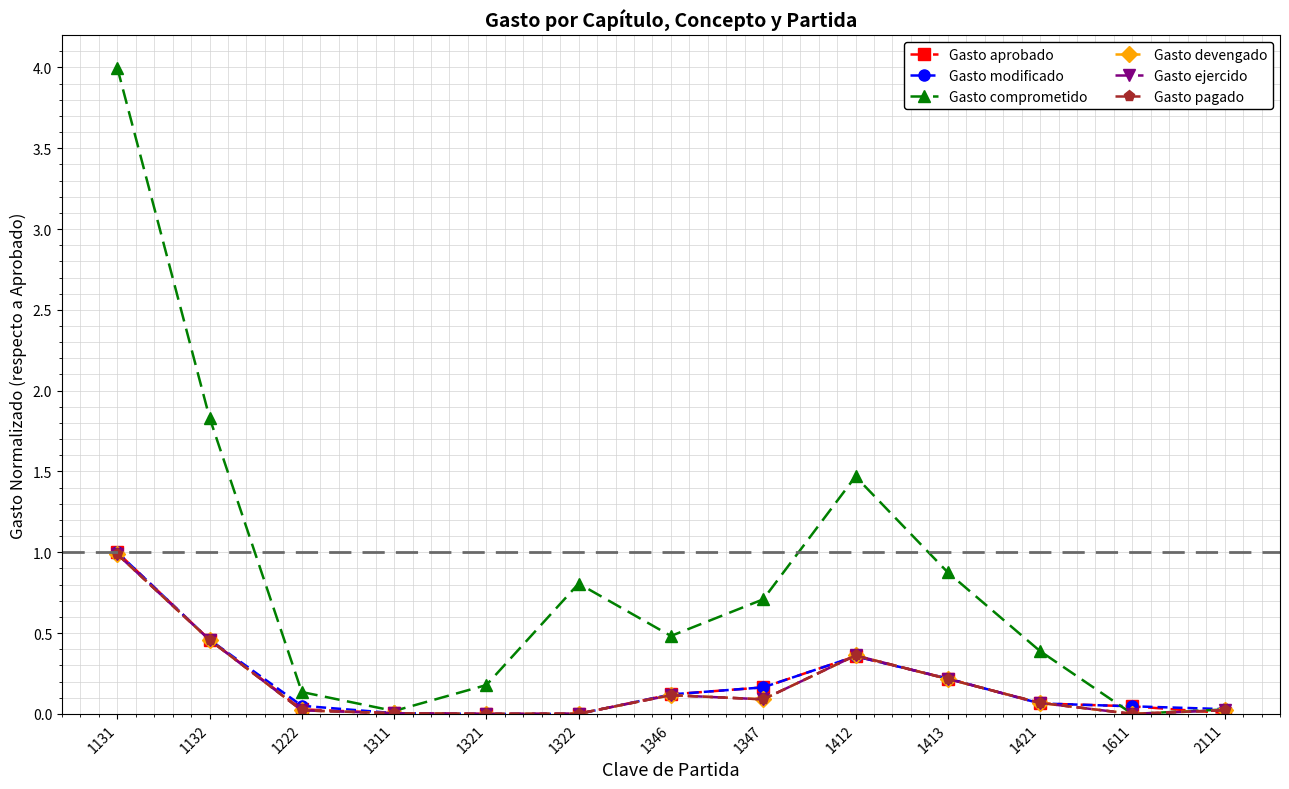

Which series changed the most between 1412 and 2111?

Gasto comprometido